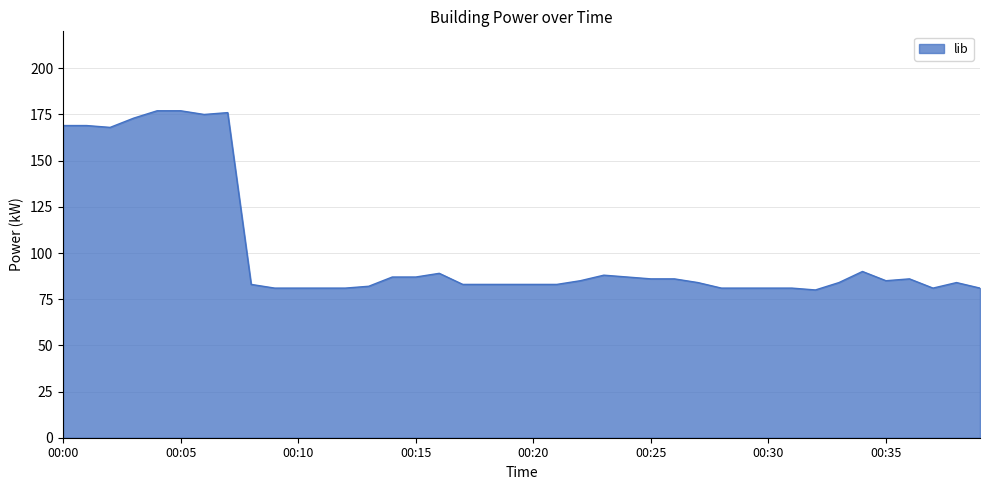

What is the maximum value shown in the chart?

177